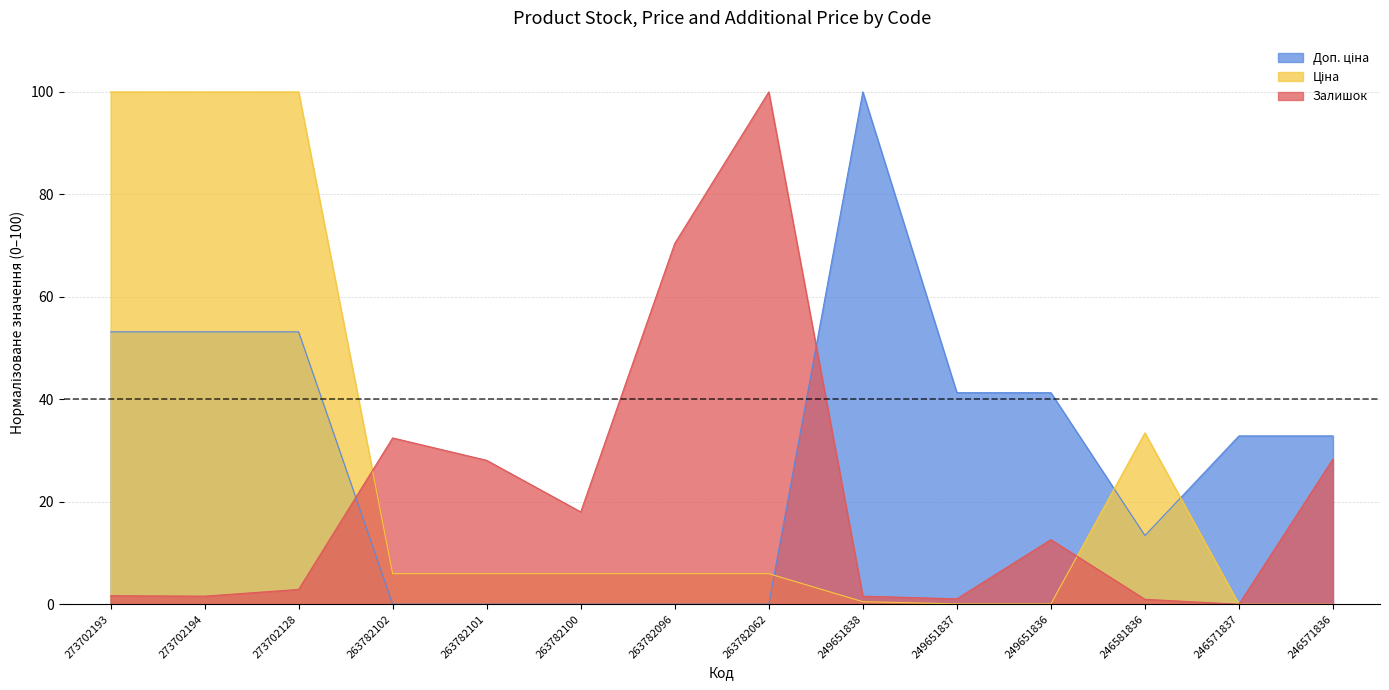

After their last crossing, which series has the higher values: Ціна or Залишок?

Ціна